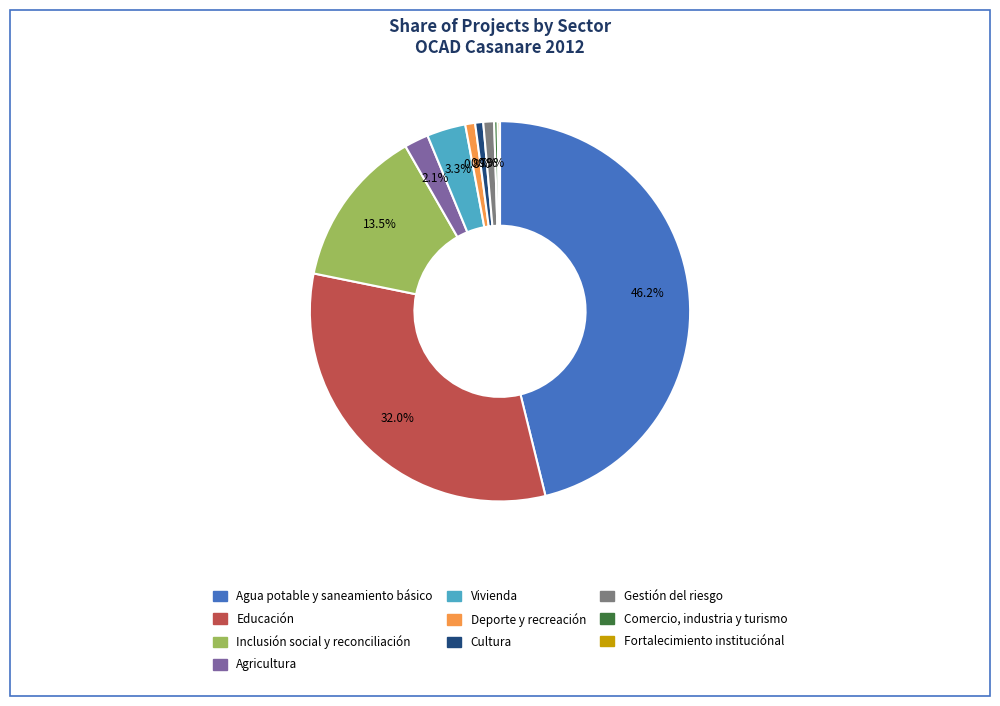

Is it true that Agricultura is 2% of the pie?

True